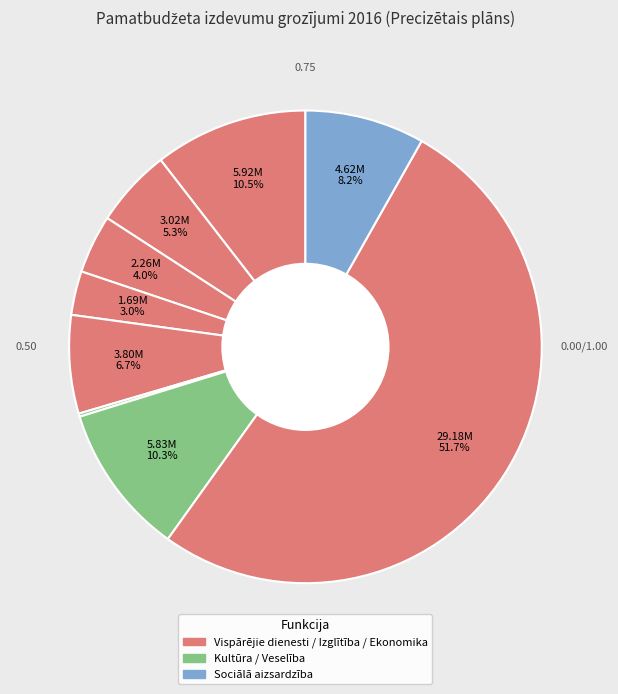

What is the majority slice?

Izglītība